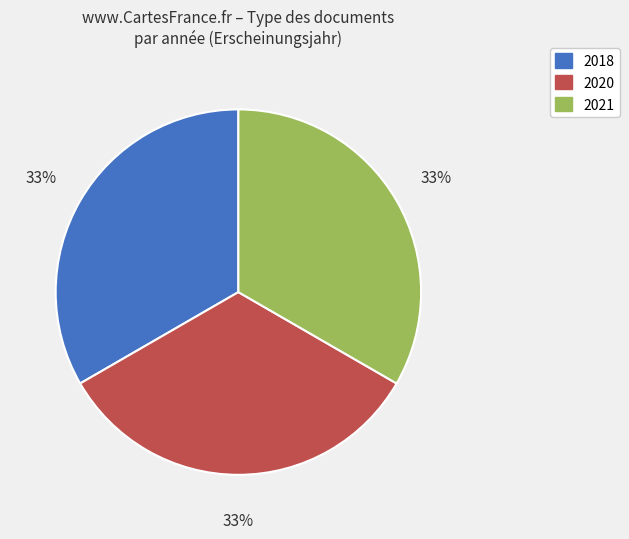

How many segments does this pie chart have?

3